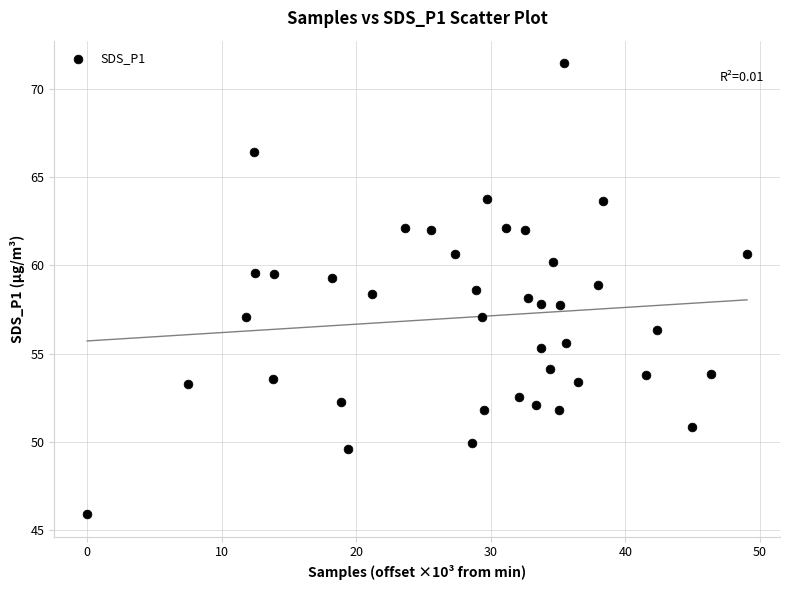

What is the range of X values (max minus min)?

49.0